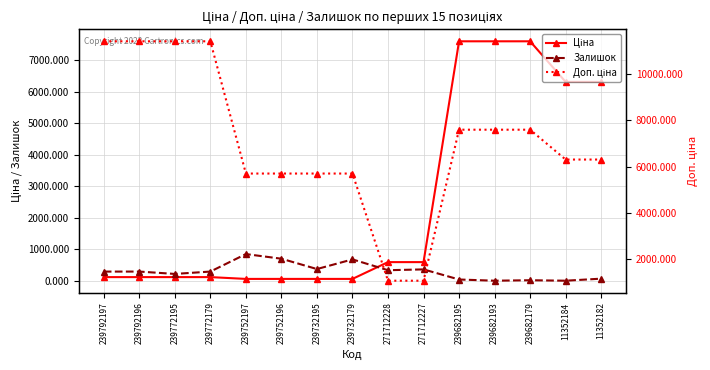

True or false: Ціна and Доп. ціна intersect in this chart.

False